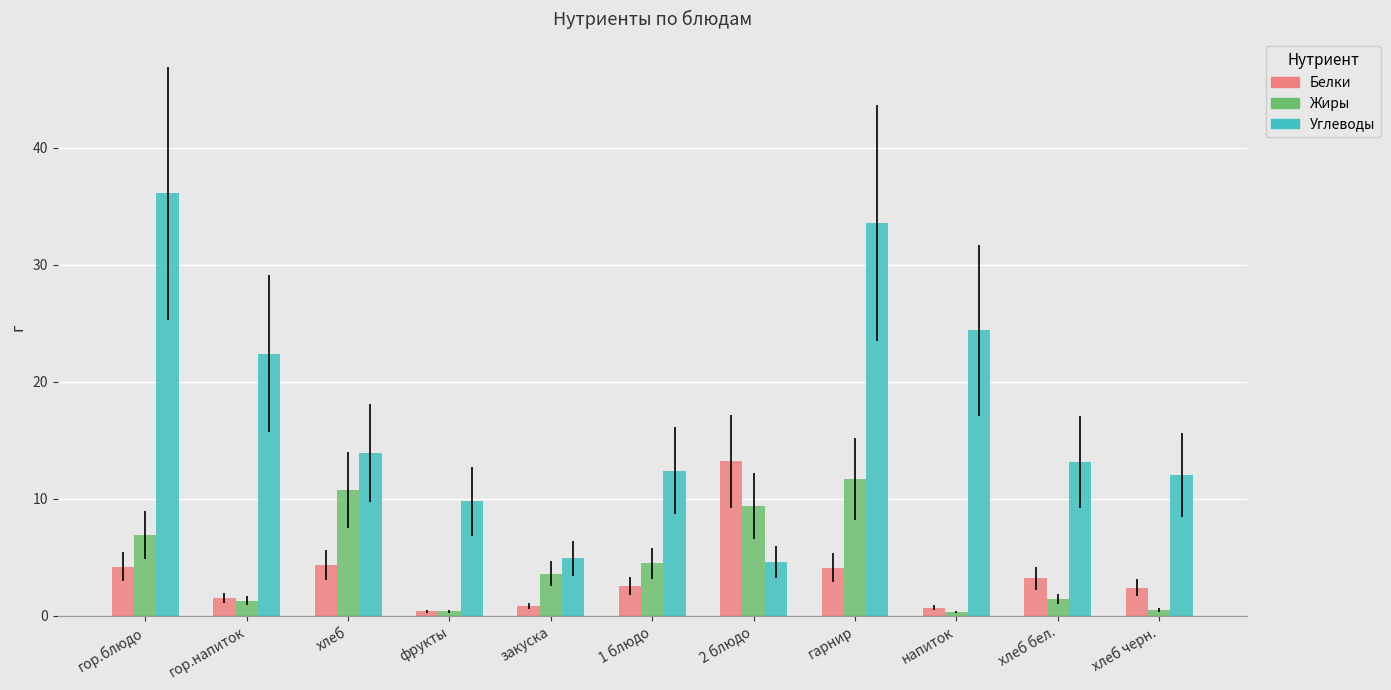

What is the label of the 6th bar from the right?

1 блюдо